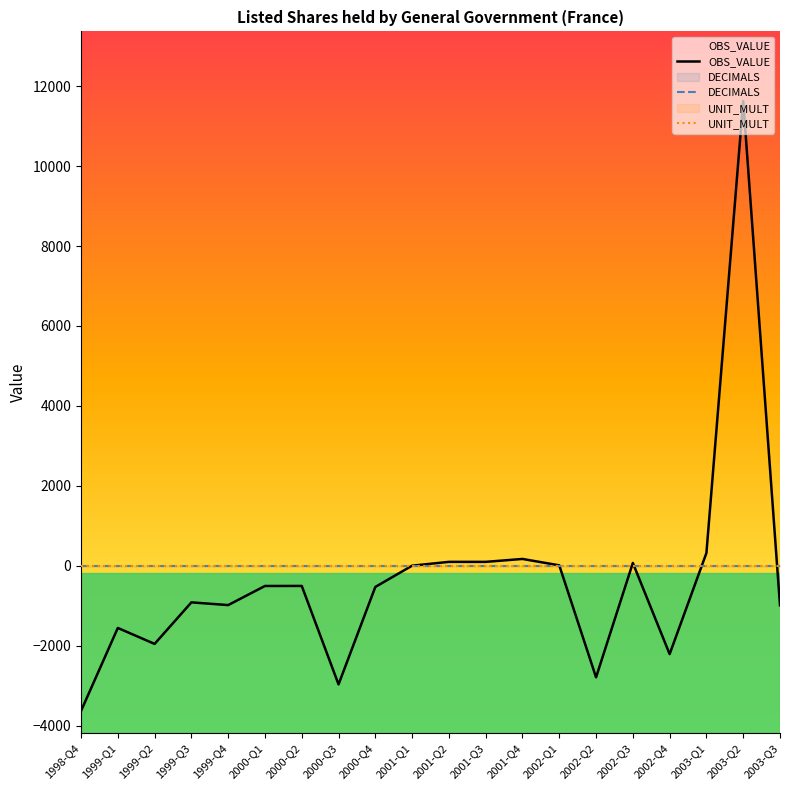

Reading left to right, transcribe all the data shown in this chart.

OBS_VALUE: -3629	-1553	-1952	-913	-981	-503	-502	-2965	-527	5	100	100	173	13	-2788	73	-2207	322	11625	-988
DECIMALS: 2	2	2	2	2	2	2	2	2	2	2	2	2	2	2	2	2	2	2	2
UNIT_MULT: 6	6	6	6	6	6	6	6	6	6	6	6	6	6	6	6	6	6	6	6